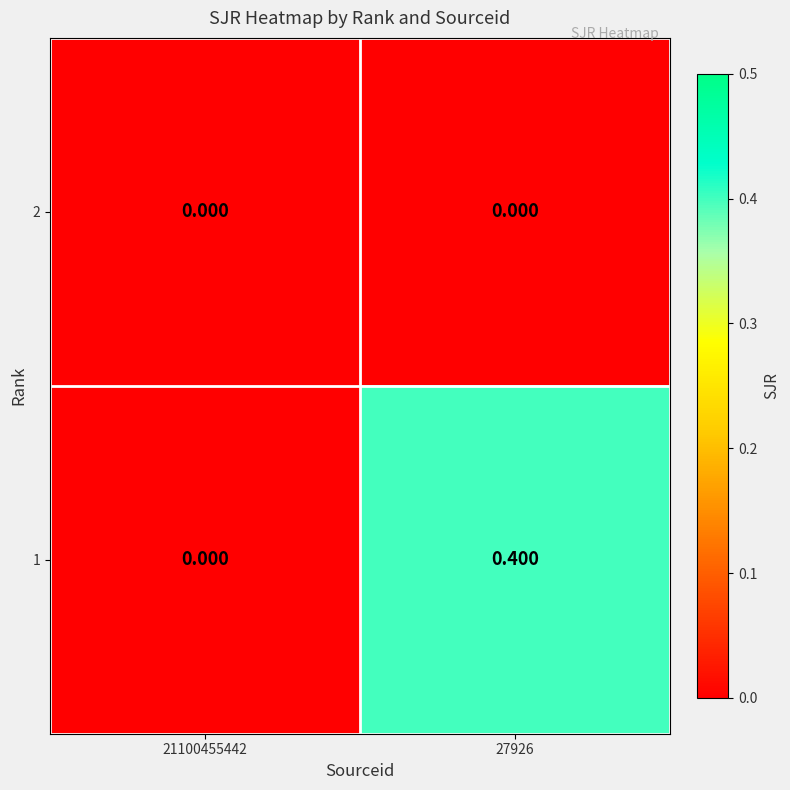

List the series in order of their peak value, highest first.

1, 2